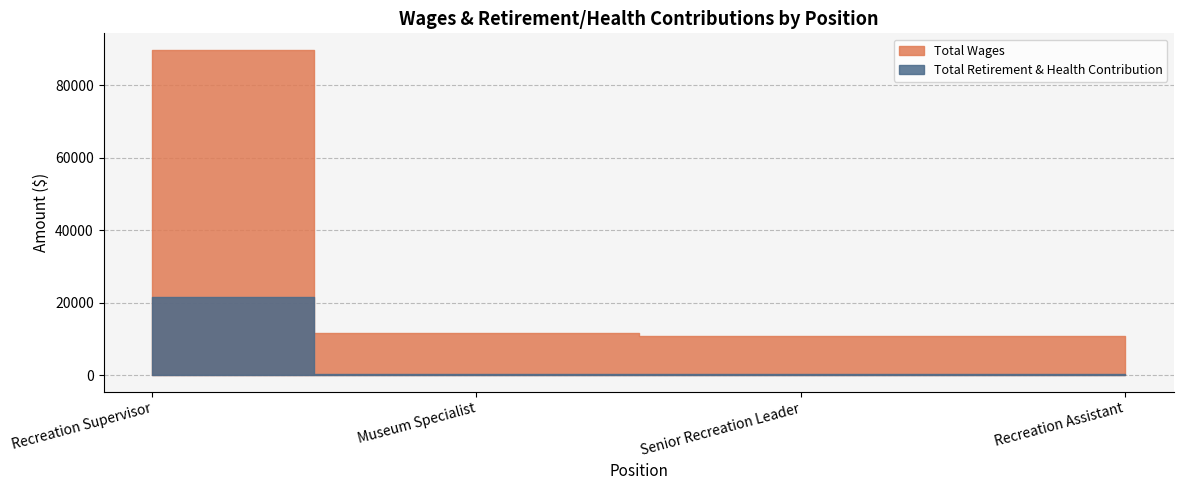

Rank the series at Senior Recreation Leader from highest to lowest value.

Total Wages, Total Retirement & Health Contribution